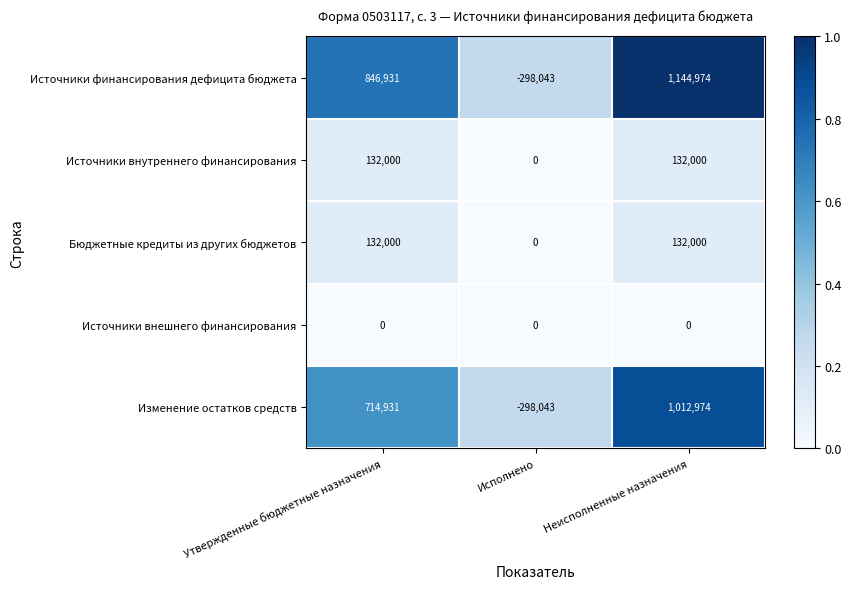

True or false: Источники внешнего финансирования has a value of 0 at Исполнено.

True